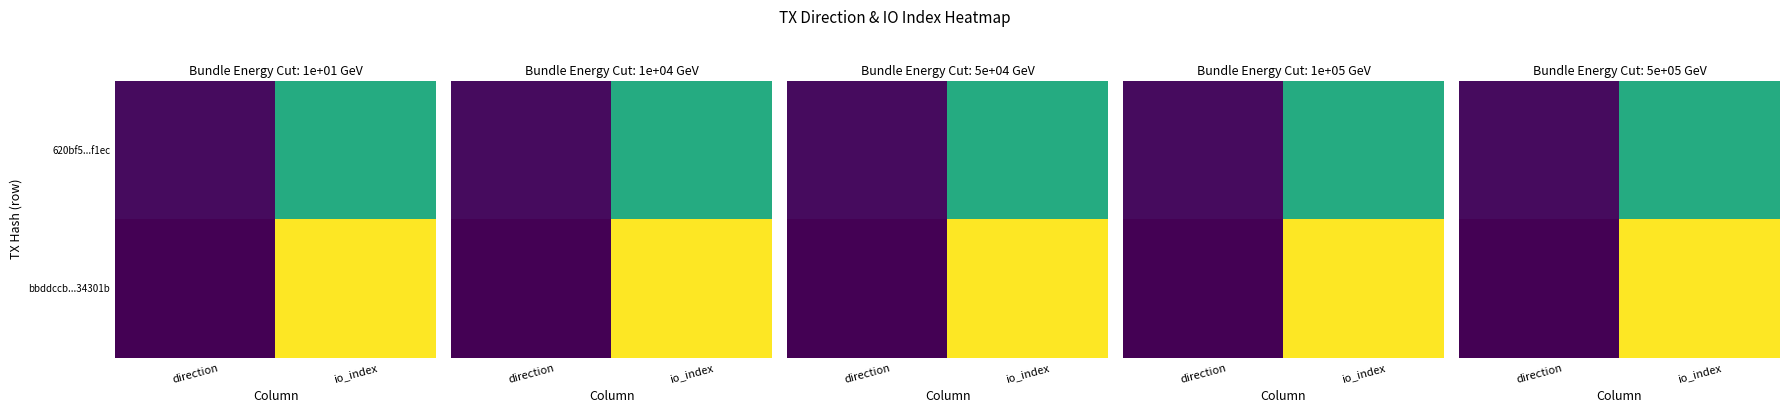

What is the total value across all series at io_index?

103